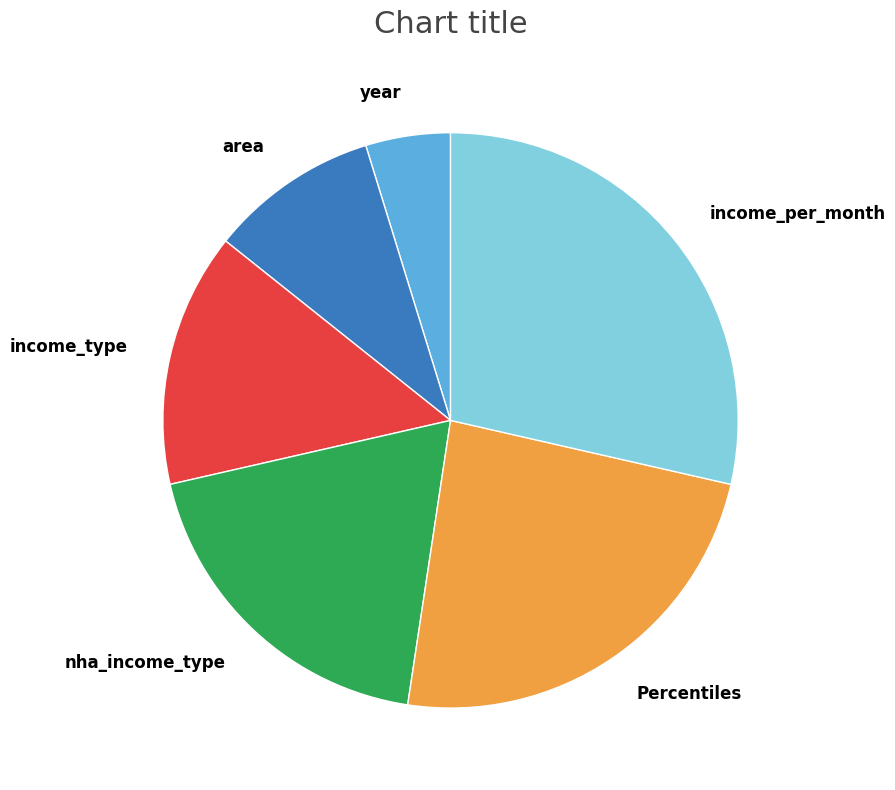

Rank the categories by value from lowest to highest.

year, area, income_type, nha_income_type, Percentiles, income_per_month